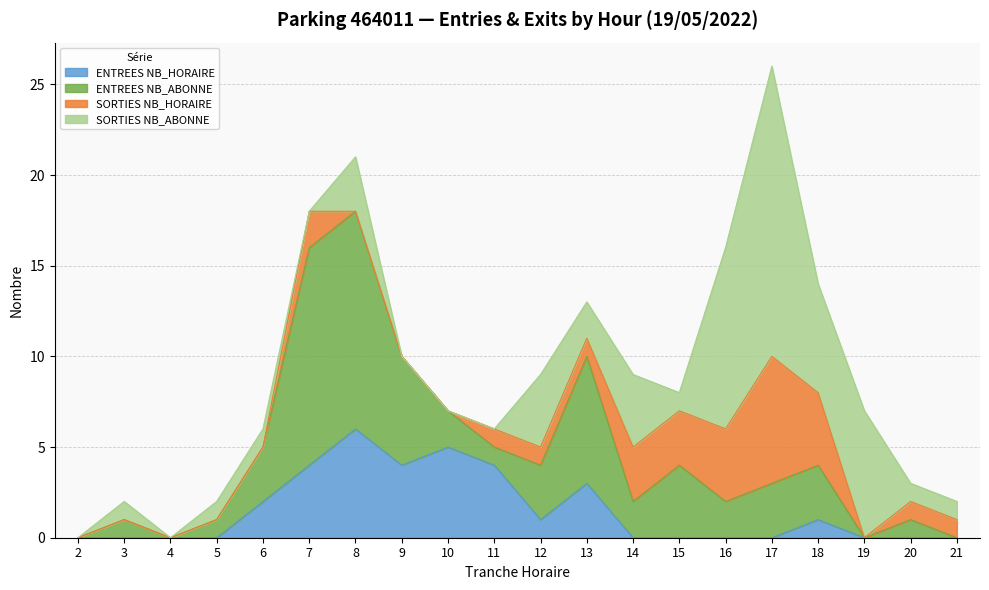

True or false: ENTREES NB_HORAIRE has a value of 4 at 11.

True